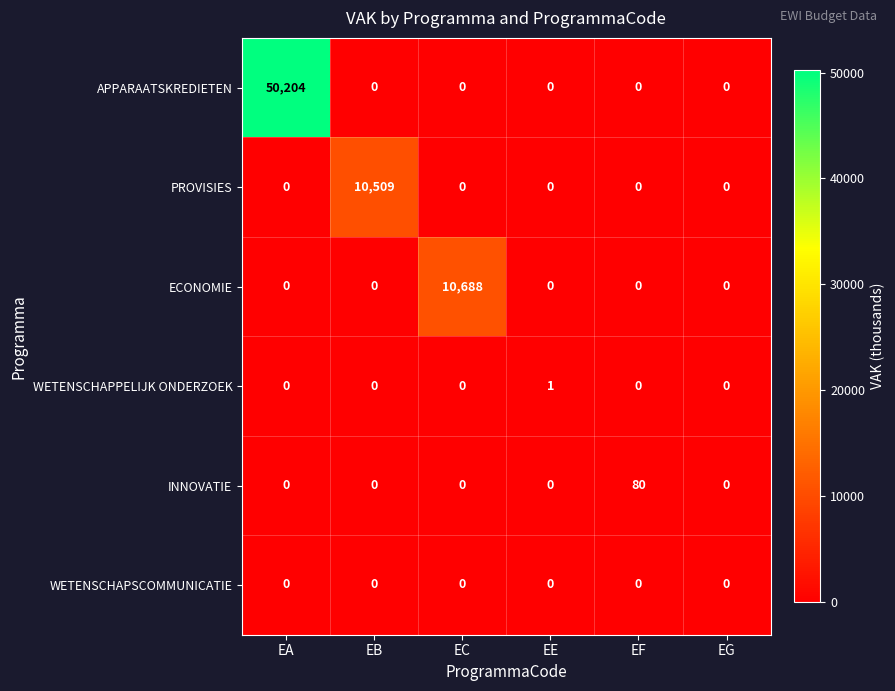

Count the number of data series in this chart.

6